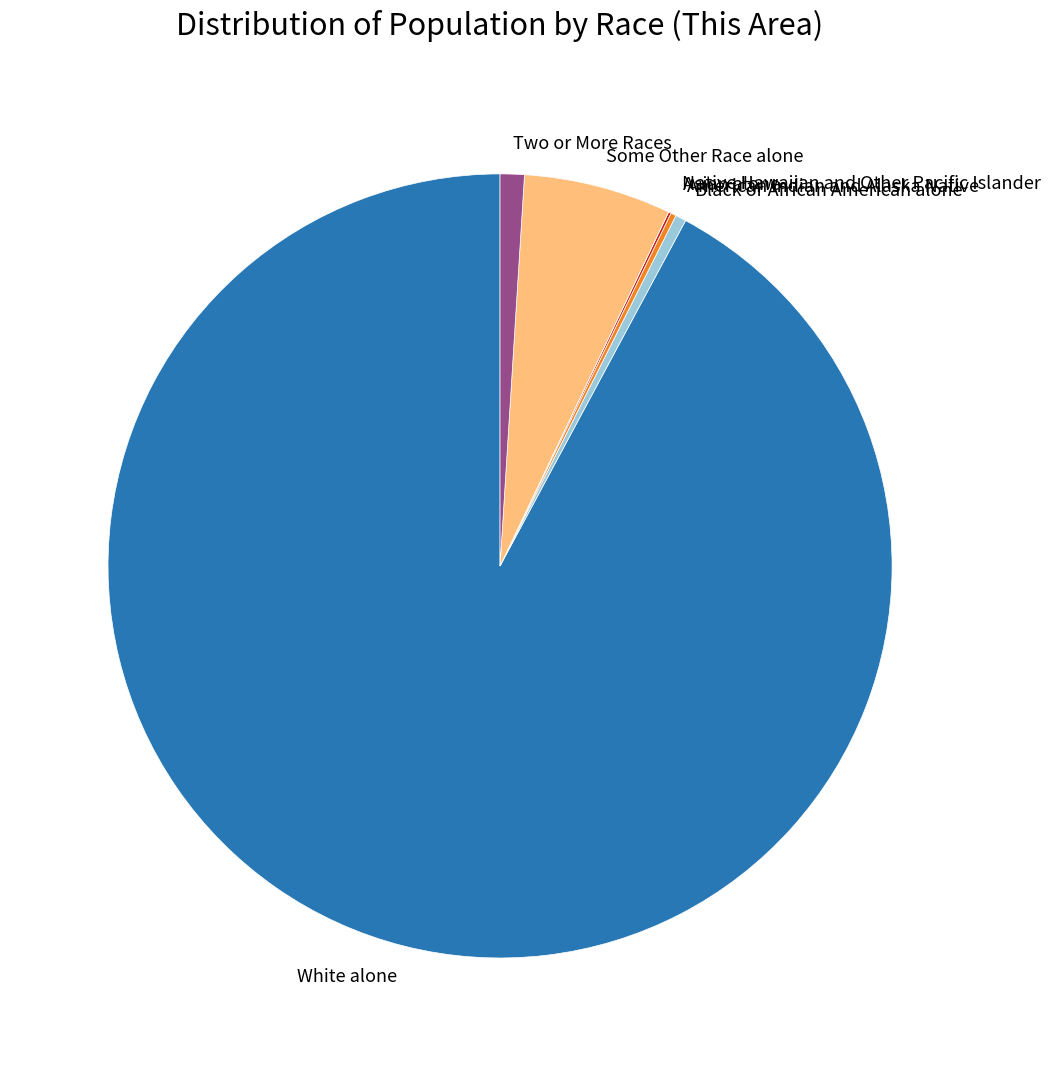

Is it true that Some Other Race alone is 6% of the pie?

True